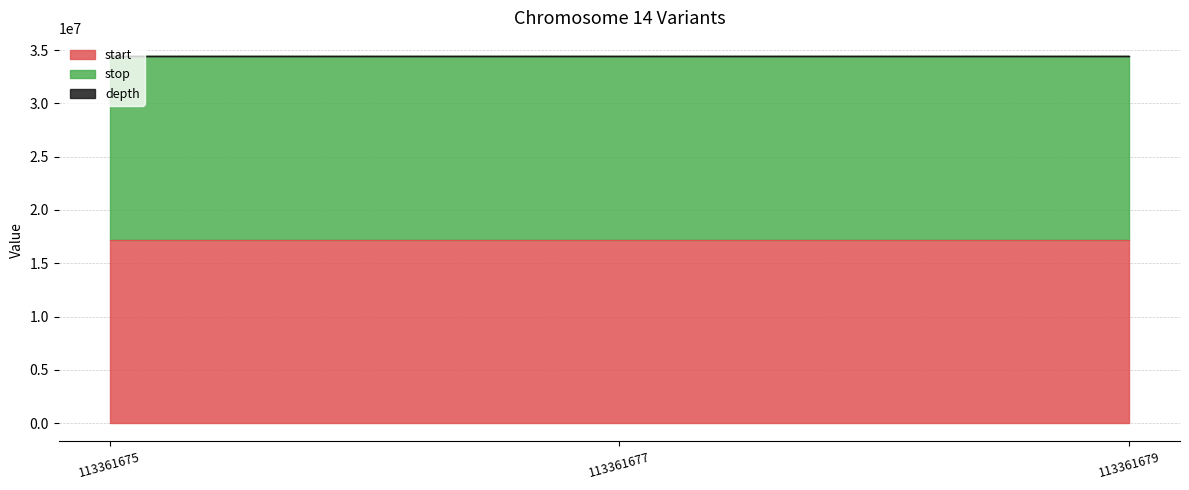

The value of start at 113361675 is 17210737. True or false?

True